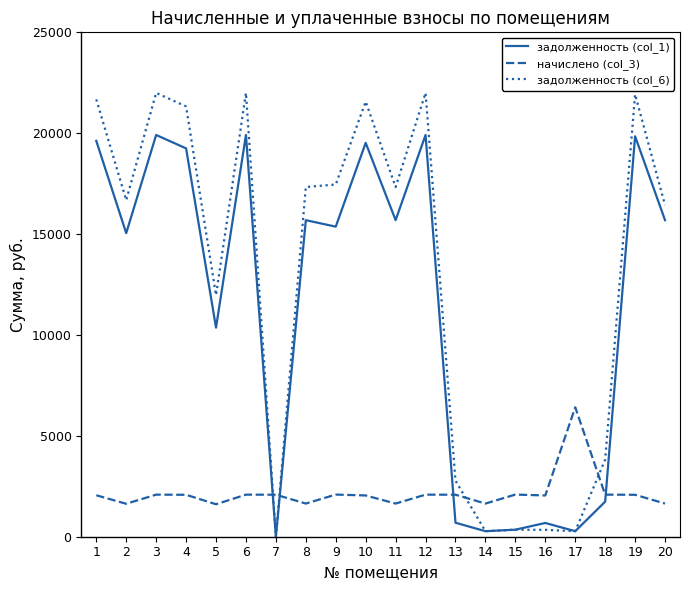

What is the difference between the задолженность (col_1) values at 6 and 19?

64.9